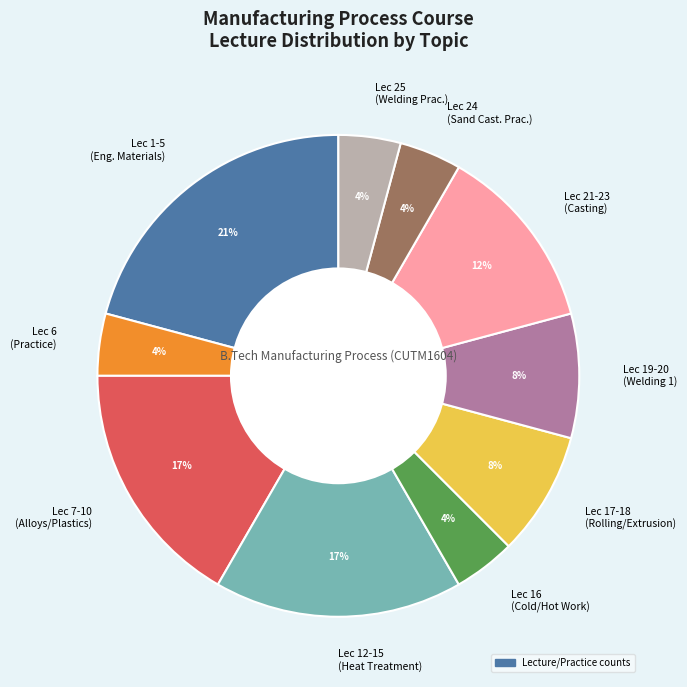

Combined, do Lec 21-23 (Casting) and Lec 12-15 (Heat Treatment) account for over 50%?

No